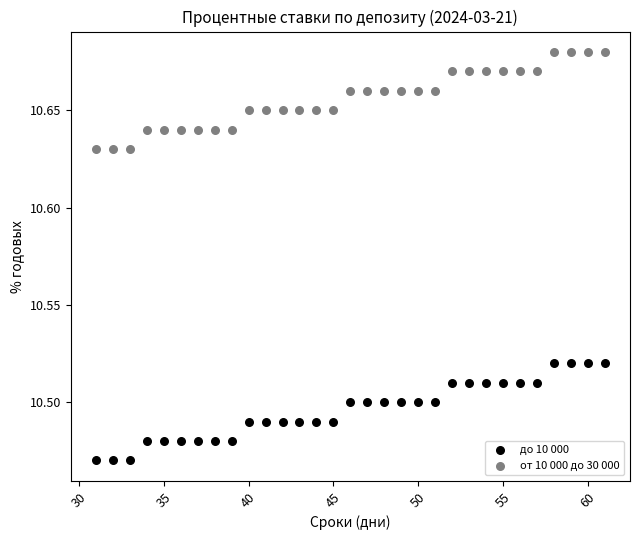

Which series contains the lowest Y value?

до 10 000